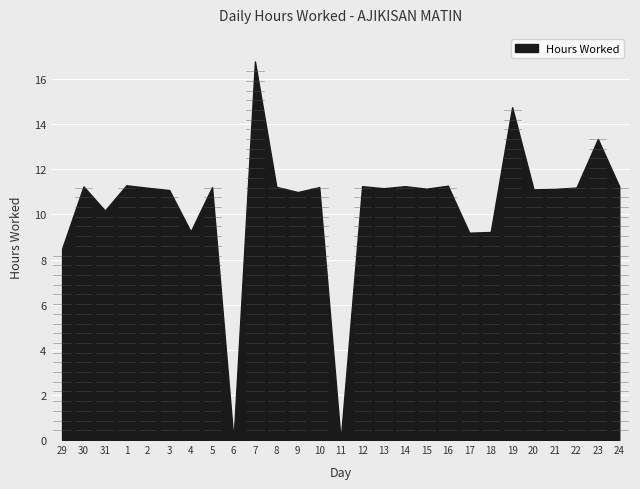

What is the change in value from 13 to 23?

+2.2